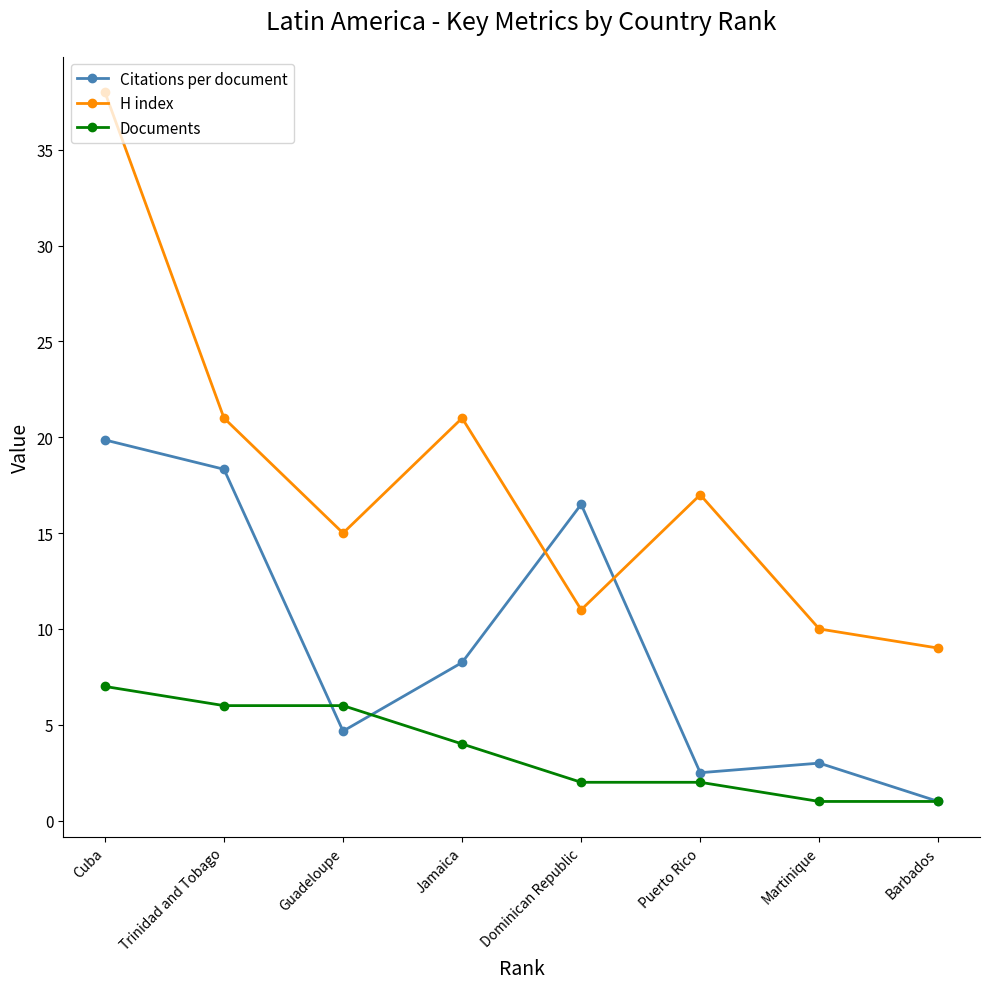

What is the sum of all Documents values?

29.0